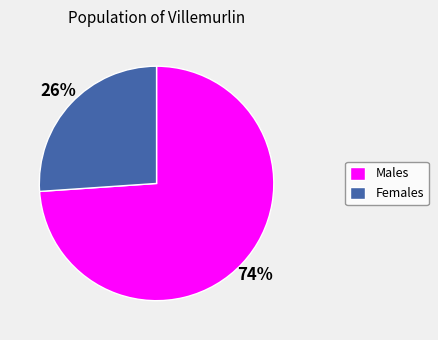

To the nearest percent, what portion does Males represent?

74%